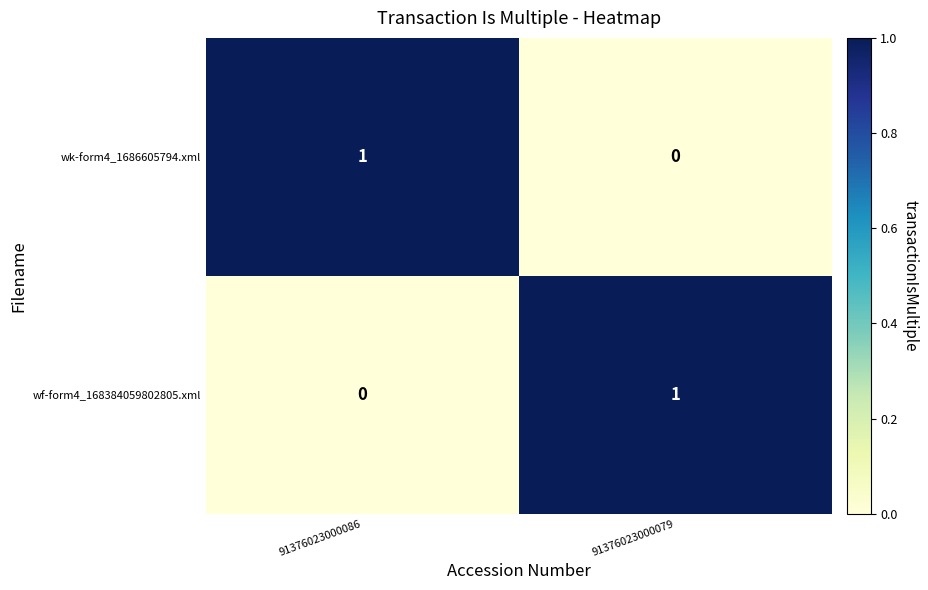

True or false: wf-form4_168384059802805.xml has a value of 0 at 91376023000086.

True